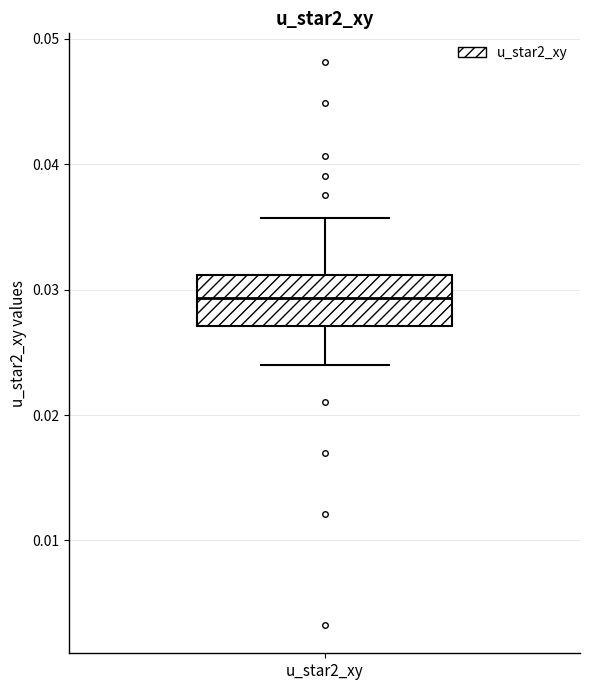

Read this box plot against the y-axis: the position of the median line, the range covered by the box, and the ends of both whiskers. The values are not printed on the chart, so give them approximately, as read against the axis.

median 0.029, box 0.027 to 0.031, whiskers 0.024 to 0.036